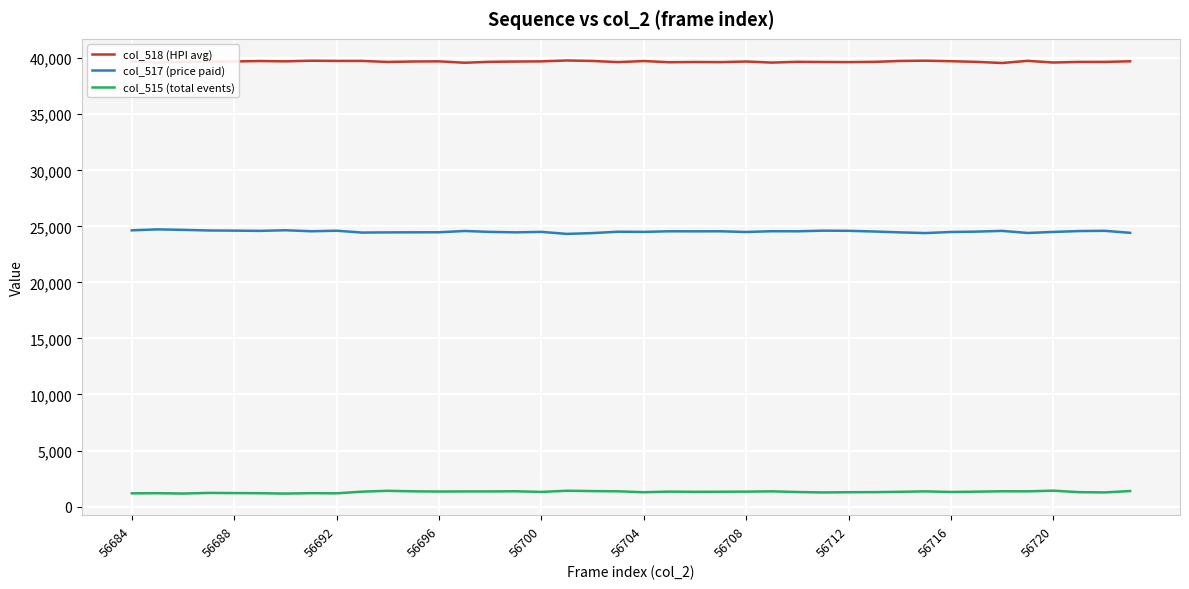

What is the maximum value shown in the chart?

39797